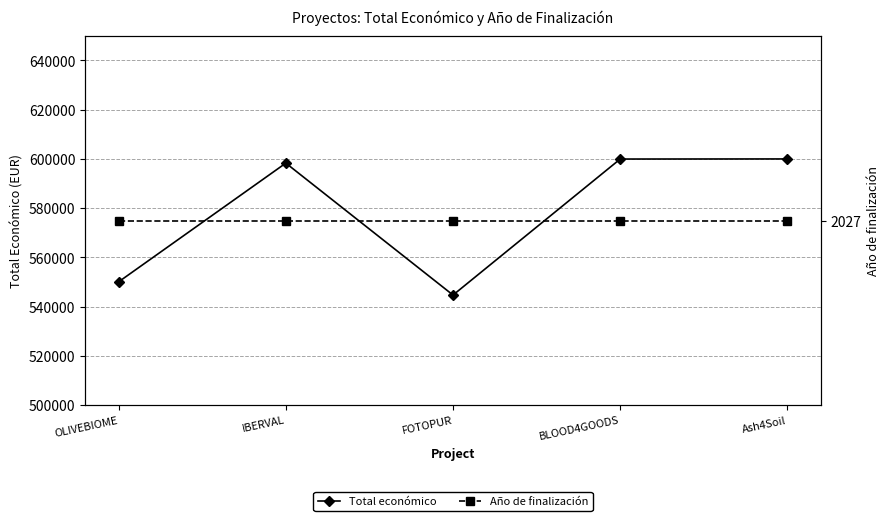

Which series has the widest spread of values?

Total económico